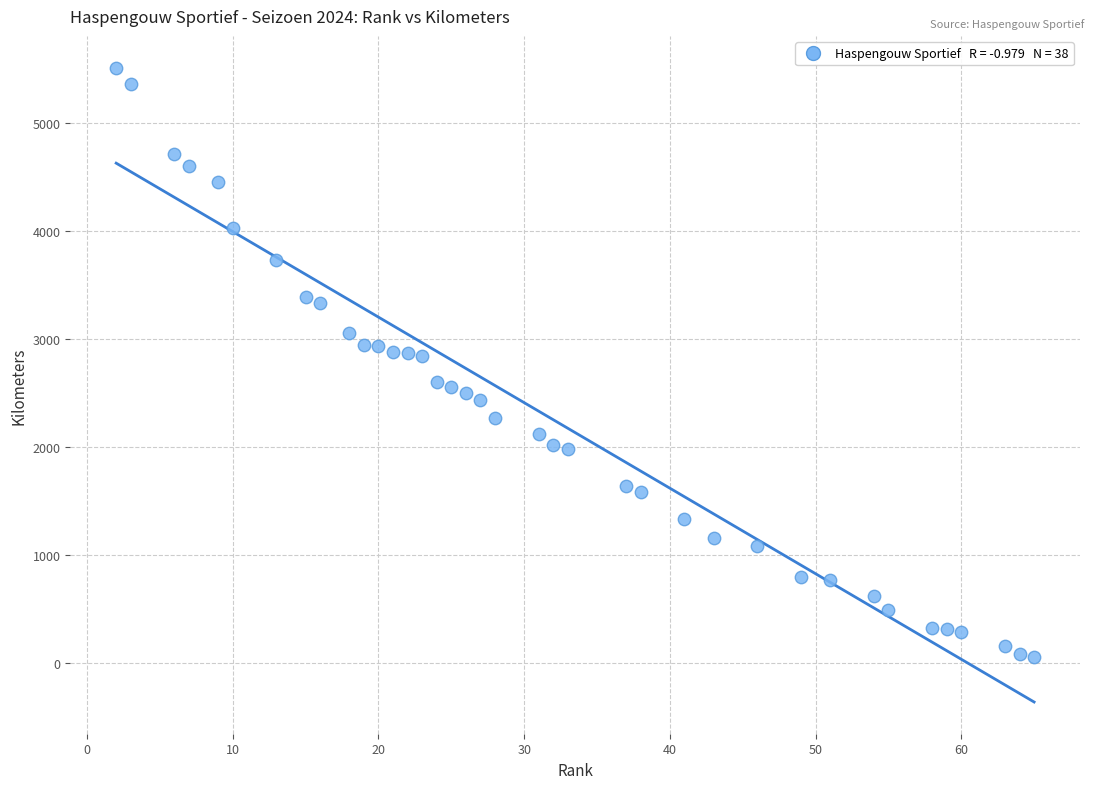

What is the range of X values (max minus min)?

63